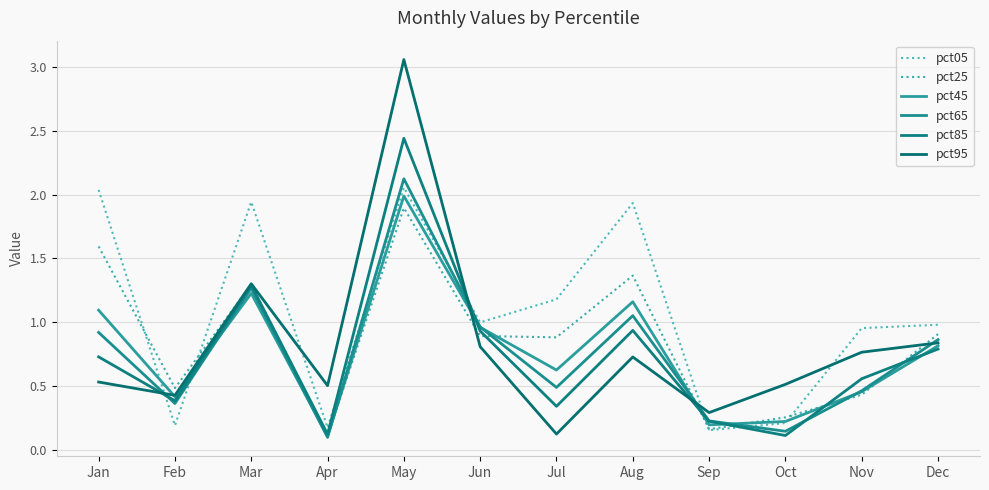

Is it true that pct45 equals 1.0 at Jun?

True